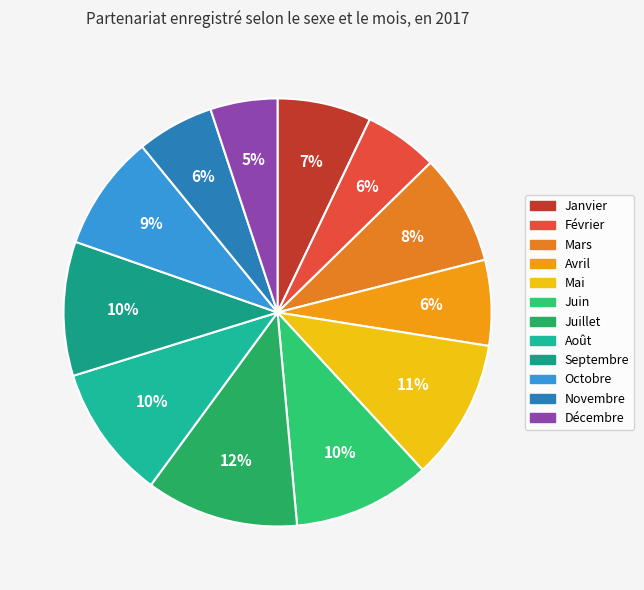

Which has a higher value, Mars or Décembre?

Mars